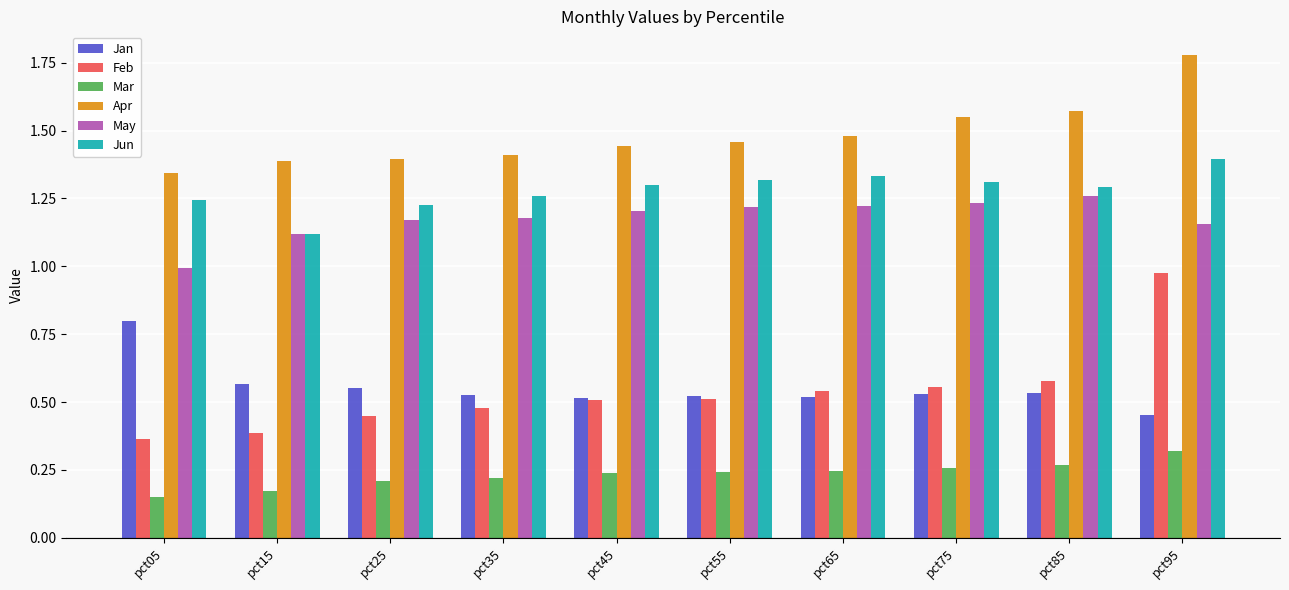

How many Apr values are between 1 and 2?

10